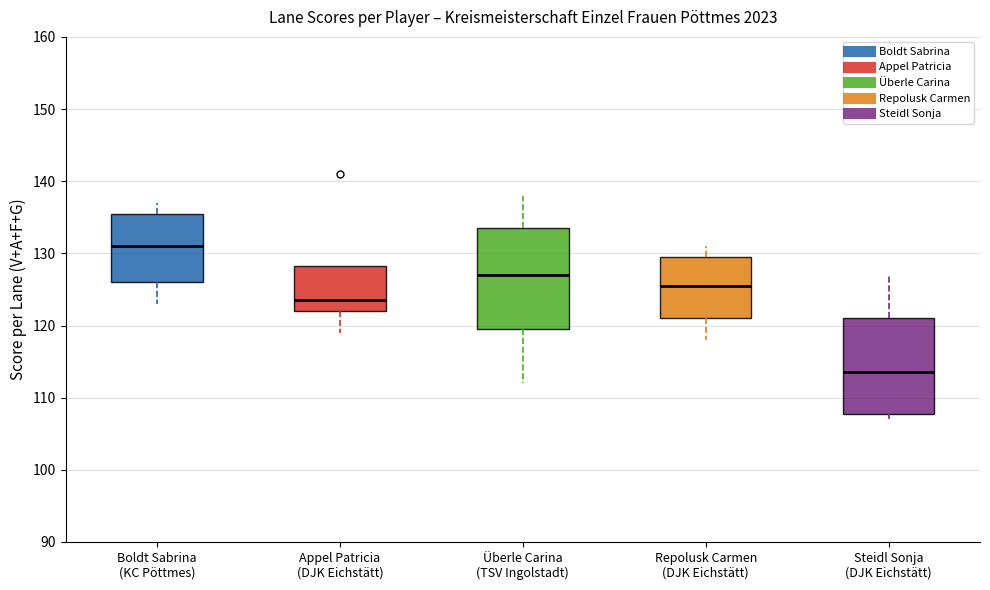

Which box's median line is the lowest?

Steidl Sonja (DJK Eichstätt)